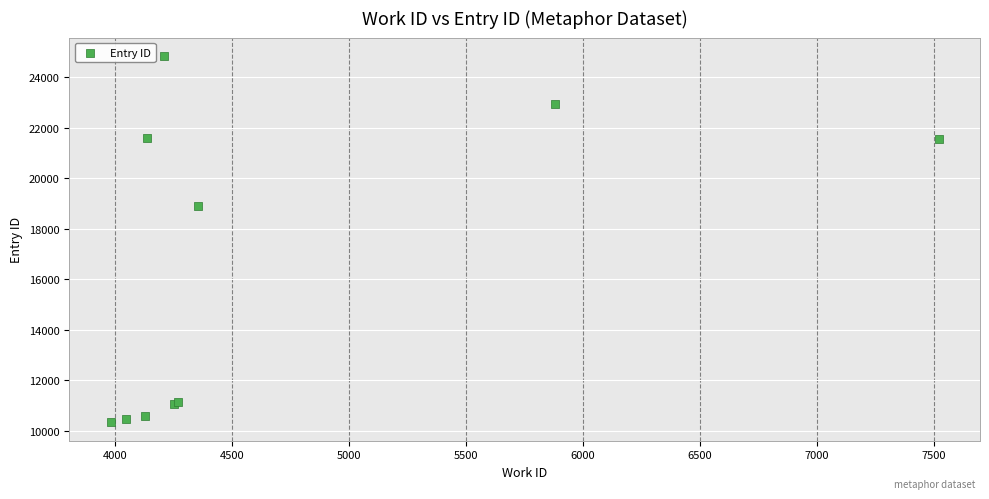

What Y value in the scatter plot is closest to 17594?

18909